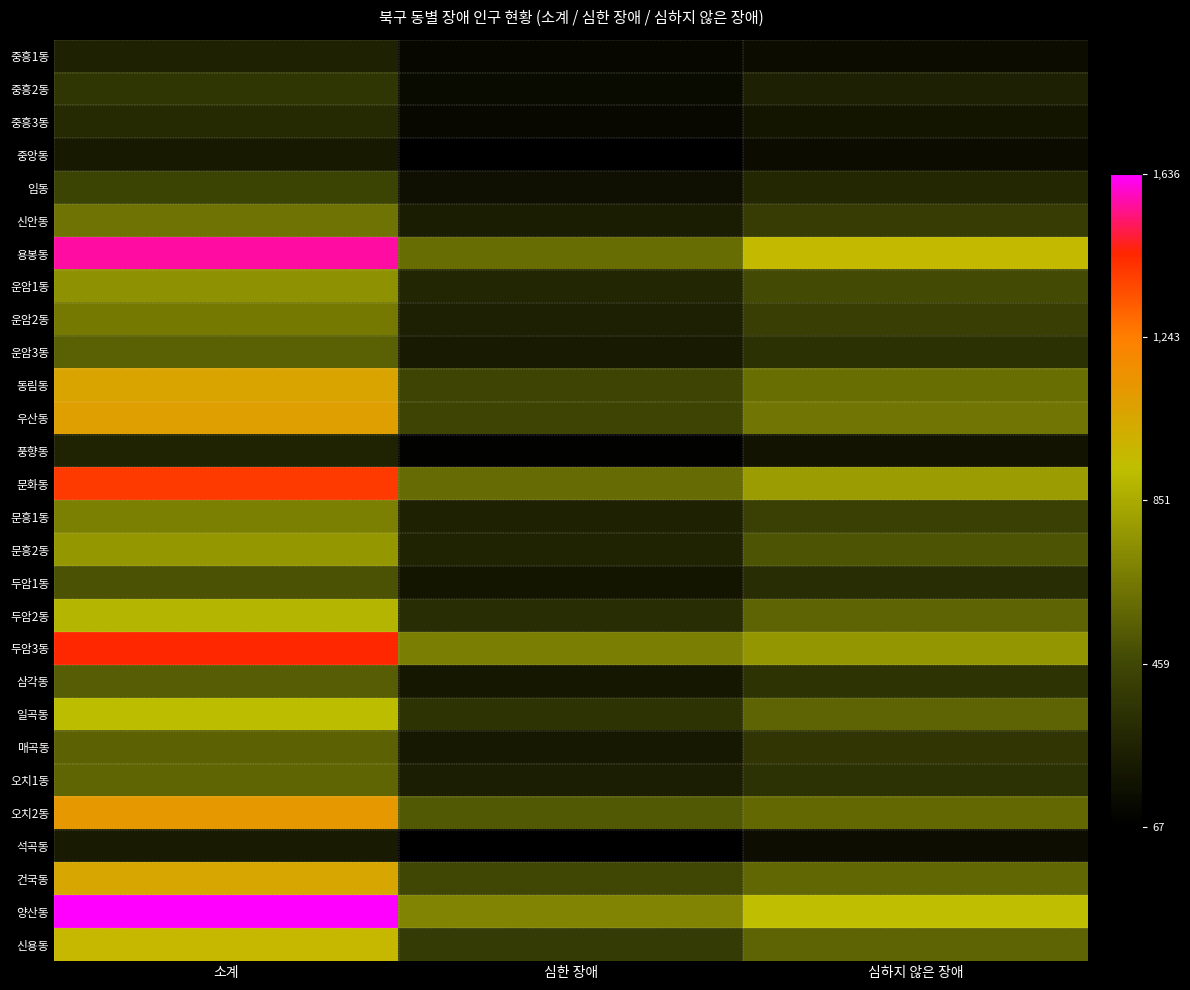

Reading left to right, transcribe all the data shown in this chart.

중흥1동: 소계=258	심한 장애=113	심하지 않은 장애=145
중흥2동: 소계=372	심한 장애=125	심하지 않은 장애=247
중흥3동: 소계=305	심한 장애=119	심하지 않은 장애=186
중앙동: 소계=210	심한 장애=68	심하지 않은 장애=142
임동: 소계=445	심한 장애=160	심하지 않은 장애=285
신안동: 소계=631	심한 장애=228	심하지 않은 장애=403
용봉동: 소계=1564	심한 장애=612	심하지 않은 장애=952
운암1동: 소계=752	심한 장애=280	심하지 않은 장애=472
운암2동: 소계=661	심한 장애=249	심하지 않은 장애=412
운암3동: 소계=561	심한 장애=220	심하지 않은 장애=341
동림동: 소계=1065	심한 장애=448	심하지 않은 장애=617
우산동: 소계=1087	심한 장애=447	심하지 않은 장애=640
풍향동: 소계=264	심한 장애=83	심하지 않은 장애=181
문화동: 소계=1397	심한 장애=602	심하지 않은 장애=795
문흥1동: 소계=682	심한 장애=257	심하지 않은 장애=425
문흥2동: 소계=777	심한 장애=267	심하지 않은 장애=510
두암1동: 소계=508	심한 장애=187	심하지 않은 장애=321
두암2동: 소계=894	심한 장애=323	심하지 않은 장애=571
두암3동: 소계=1444	심한 장애=677	심하지 않은 장애=767
삼각동: 소계=549	심한 장애=199	심하지 않은 장애=350
일곡동: 소계=924	심한 장애=354	심하지 않은 장애=570
매곡동: 소계=569	심한 장애=205	심하지 않은 장애=364
오치1동: 소계=581	심한 장애=234	심하지 않은 장애=347
오치2동: 소계=1120	심한 장애=529	심하지 않은 장애=591
석곡동: 소계=215	심한 장애=67	심하지 않은 장애=148
건국동: 소계=1048	심한 장애=465	심하지 않은 장애=583
양산동: 소계=1636	심한 장애=700	심하지 않은 장애=936
신용동: 소계=965	심한 장애=393	심하지 않은 장애=572